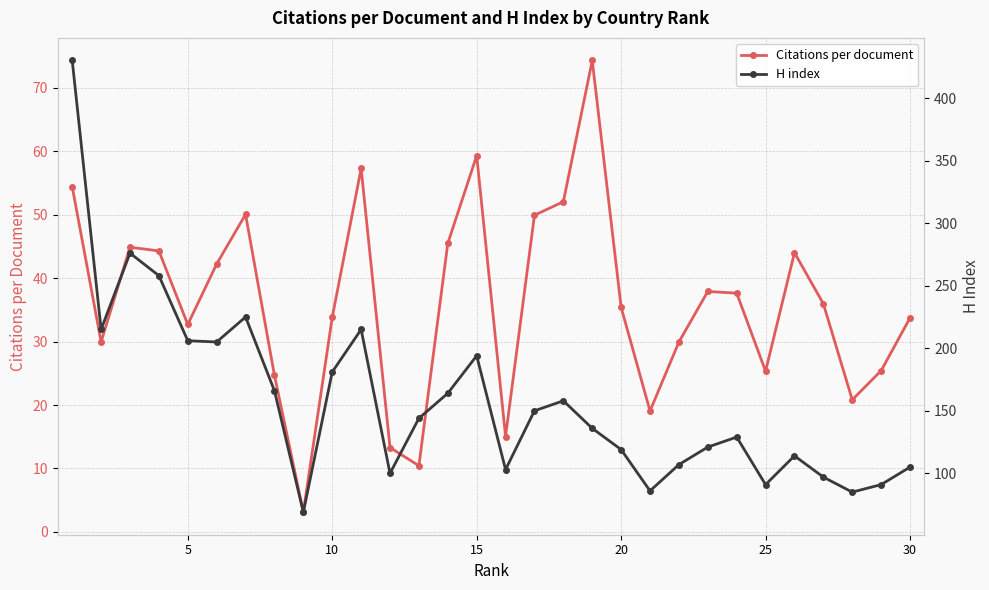

What is the maximum value shown in the chart?

430.0